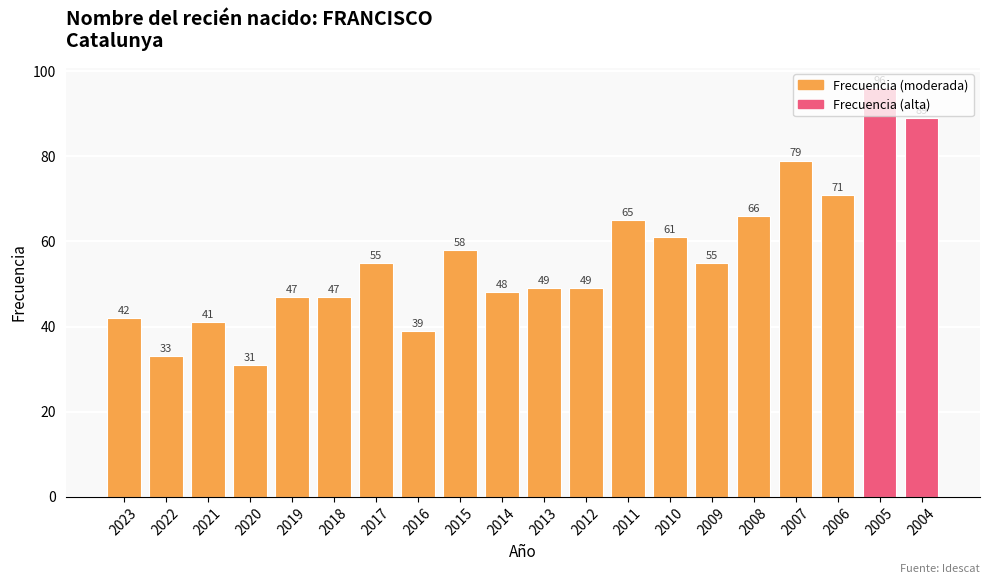

Read the value at 2017, to the nearest 10.

60